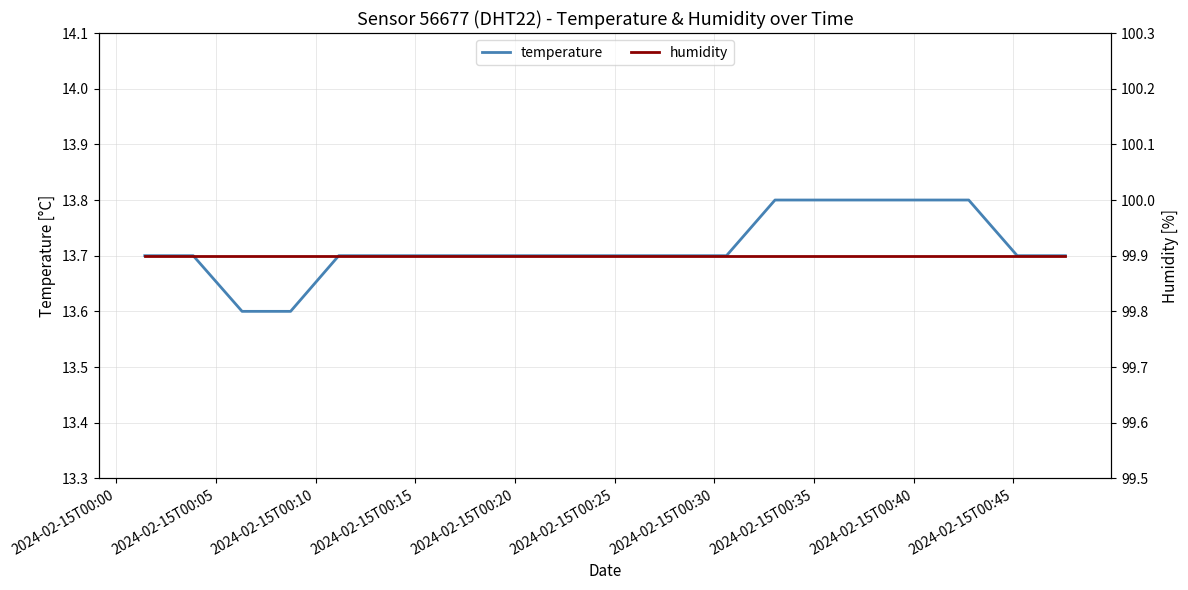

What is the highest value of the temperature series?

13.8